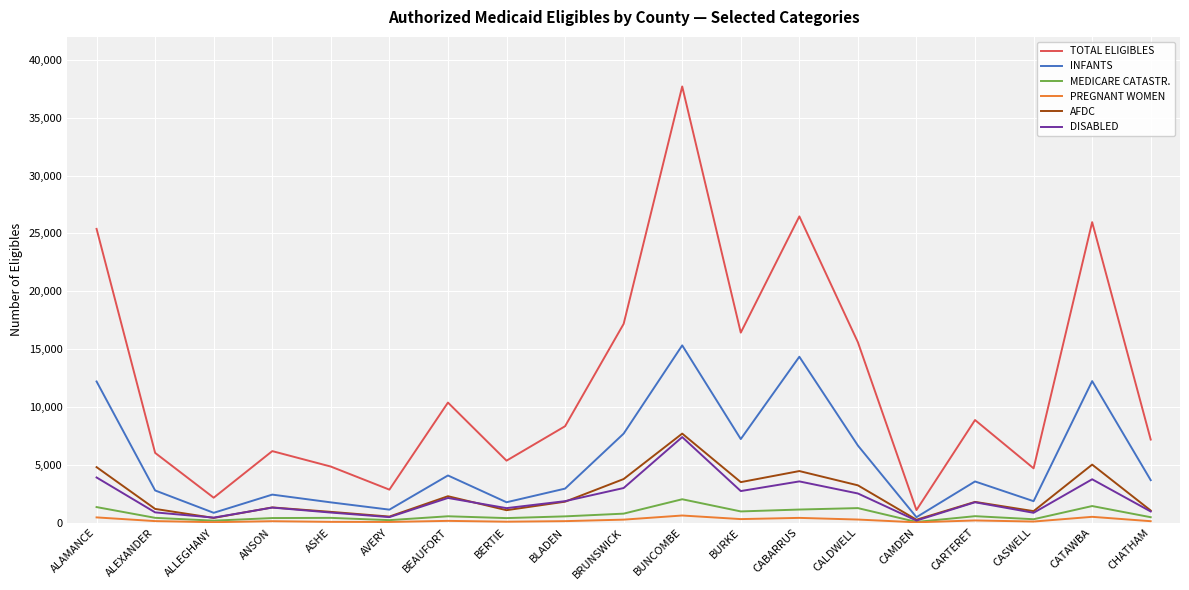

What is the smallest value displayed?

20